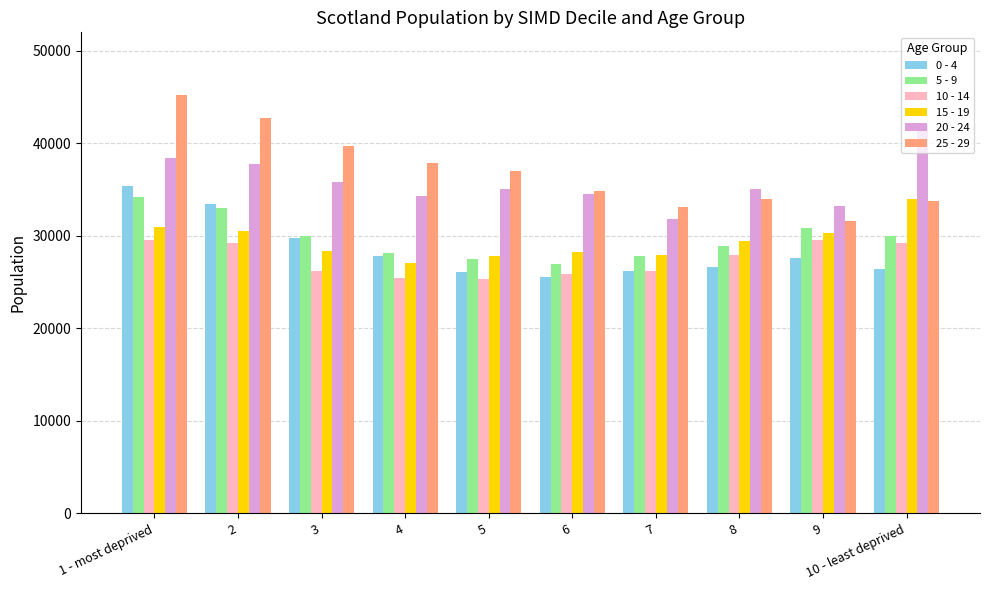

How many groups of bars are there?

10